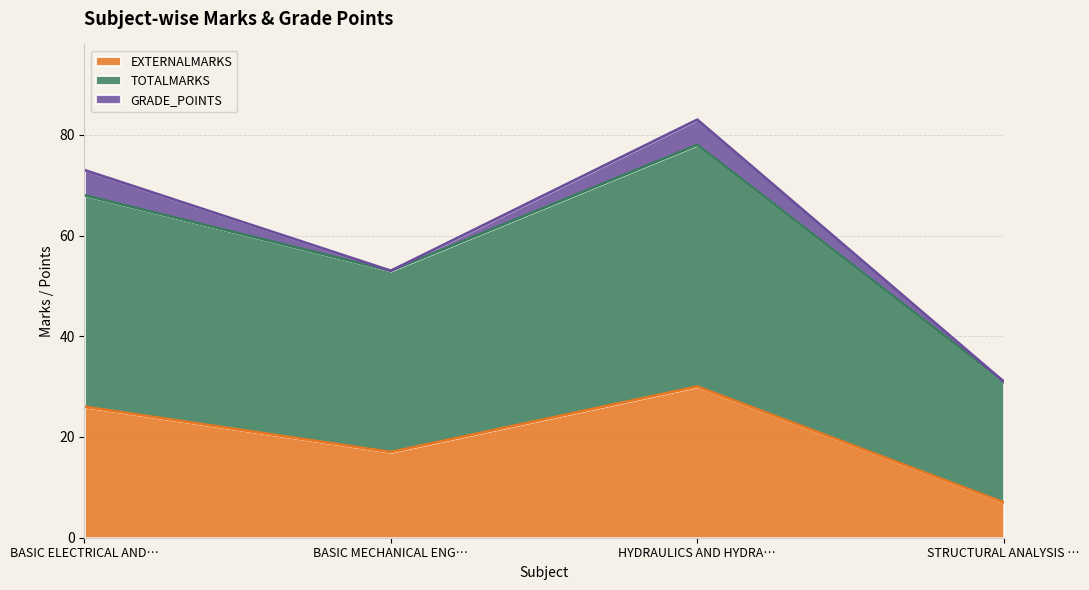

What is the difference between the second highest and second lowest values in the TOTALMARKS series?

15